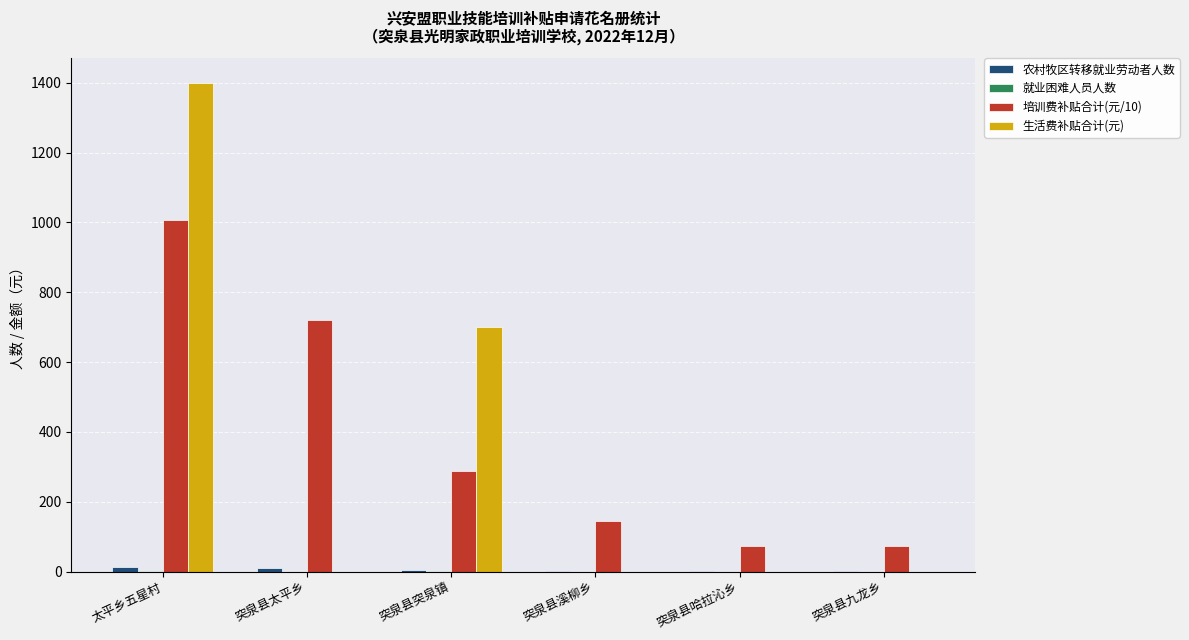

Count the number of data series in this chart.

4